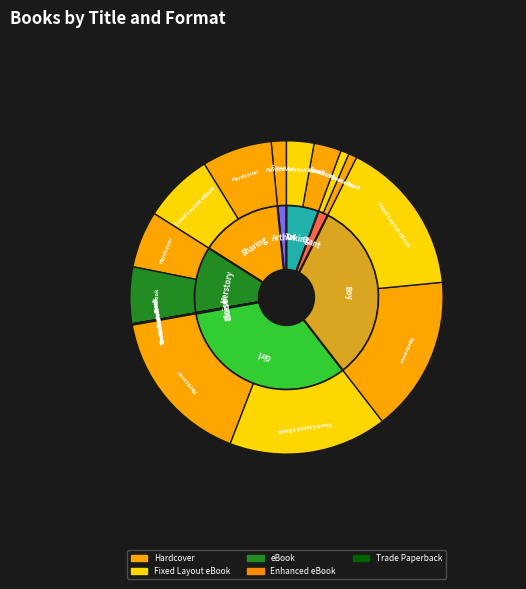

Combined, do Boy and the Airplane and Eloise account for over 50%?

No